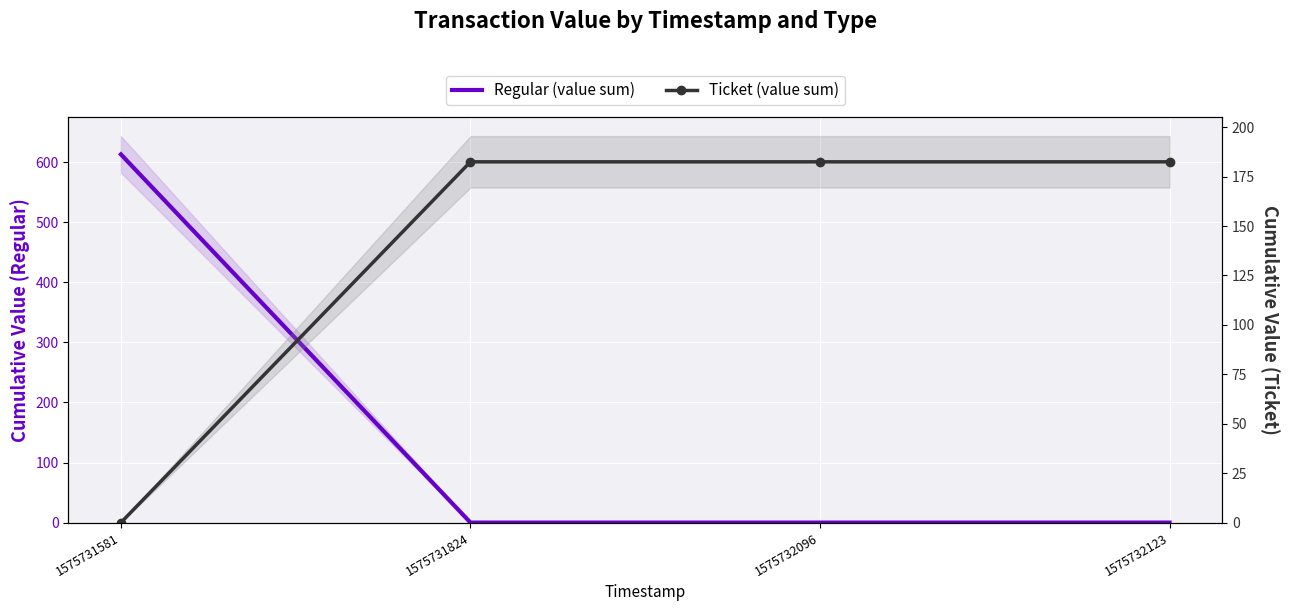

After their last crossing, which series has the higher values: Regular (value sum) or Ticket (value sum)?

Ticket (value sum)